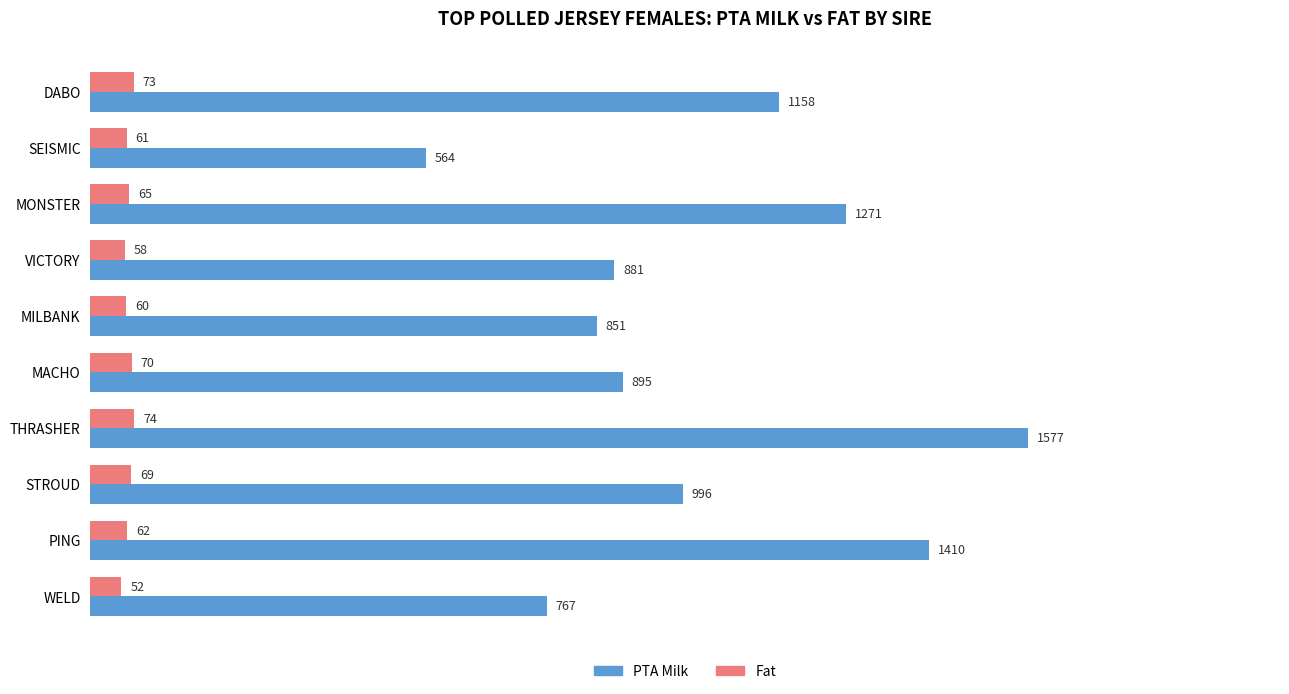

What is the average value of the Fat series?

64